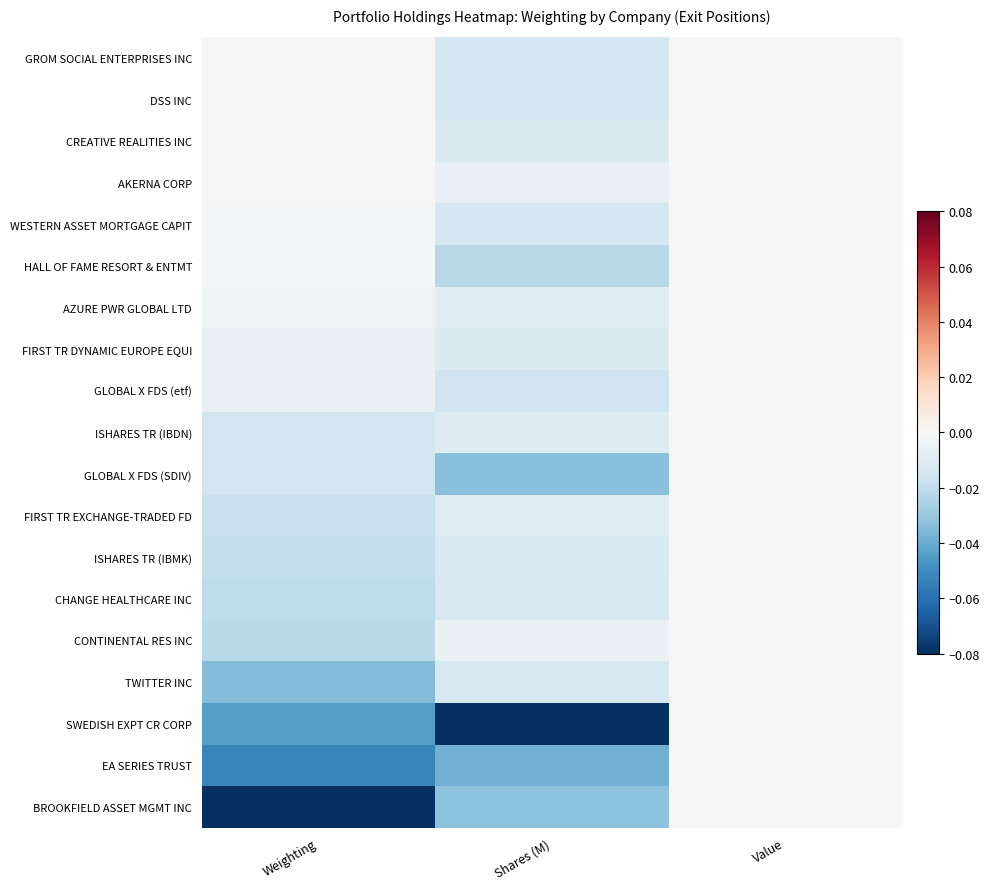

What is the total value across all series at Weighting?

-0.3